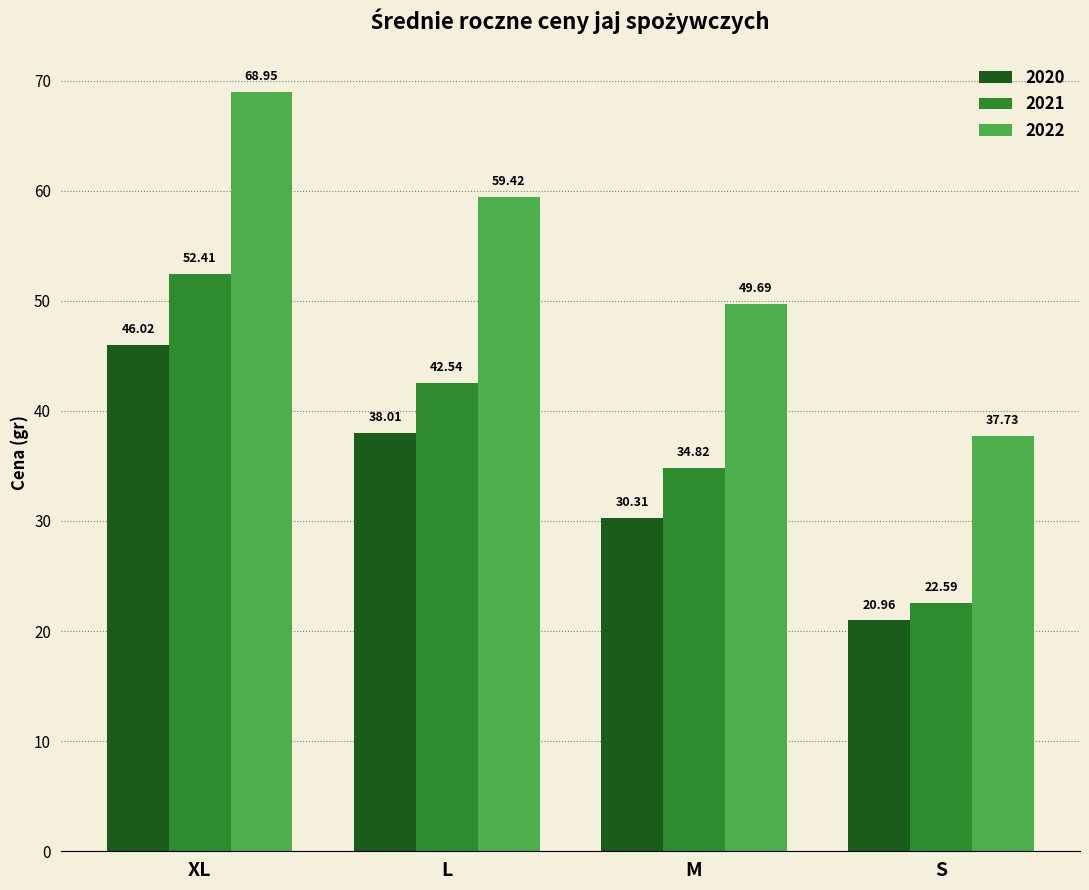

Reading left to right, transcribe all the data shown in this chart.

2020: XL=46.0	L=38.0	M=30.3	S=21.0
2021: XL=52.4	L=42.5	M=34.8	S=22.6
2022: XL=69.0	L=59.4	M=49.7	S=37.7